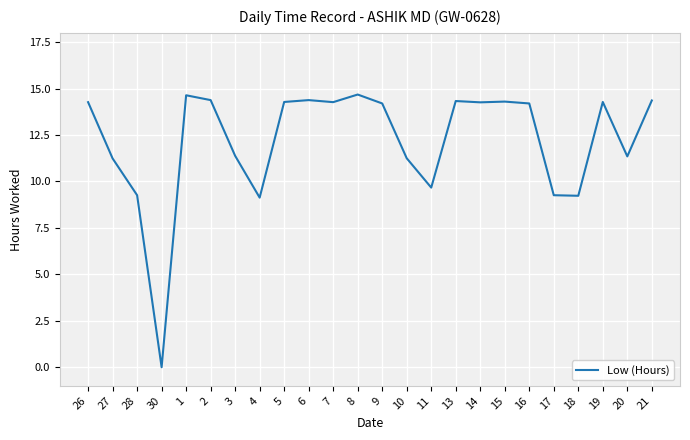

Is it true that the value at 15 is 5.8?

False